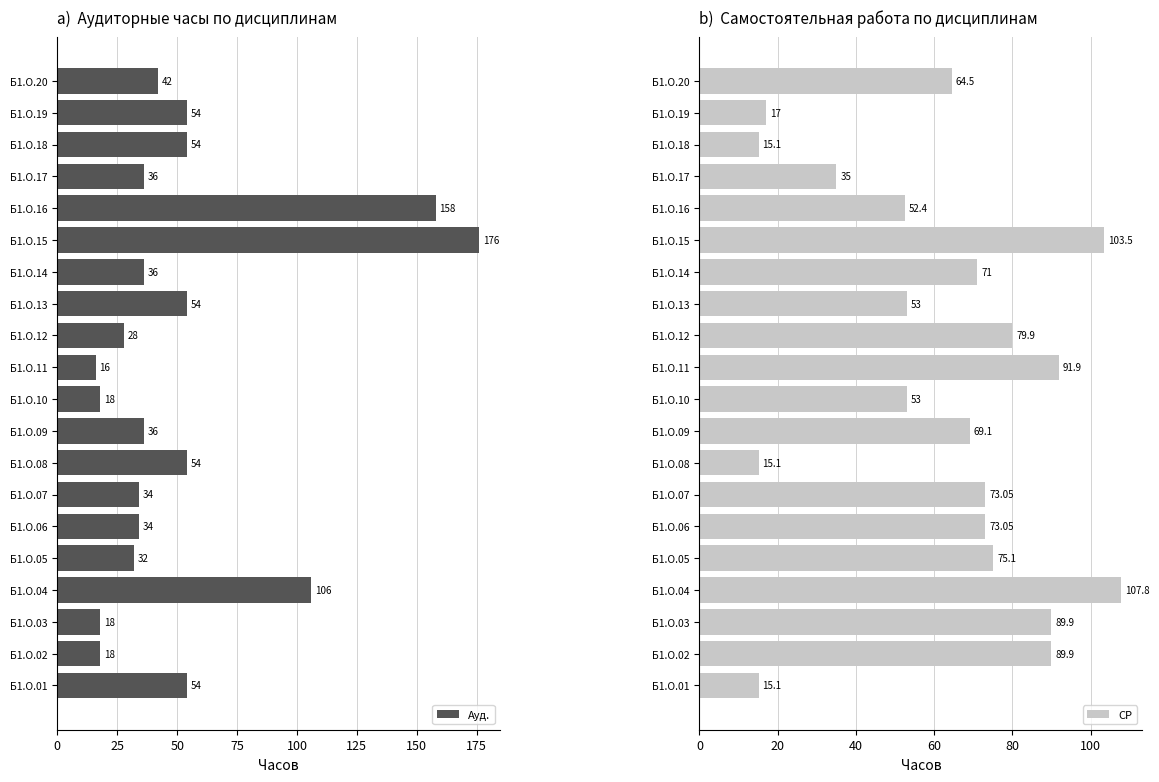

Which series has the widest spread of values?

Ауд.